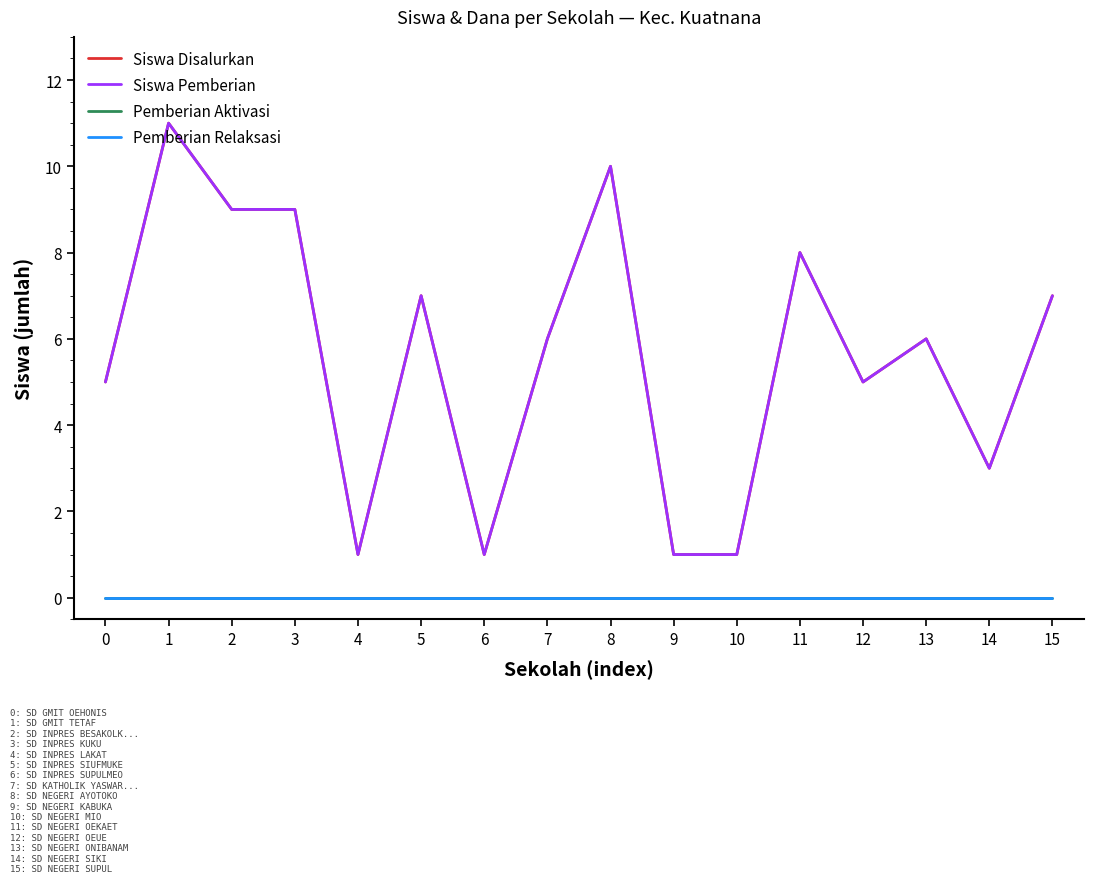

Reading right to left, extract all data points from this chart.

Siswa Disalurkan: 15=7	14=3	13=6	12=5	11=8	10=1	9=1	8=10	7=6	6=1	5=7	4=1	3=9	2=9	1=11	0=5
Siswa Pemberian: 15=7	14=3	13=6	12=5	11=8	10=1	9=1	8=10	7=6	6=1	5=7	4=1	3=9	2=9	1=11	0=5
Pemberian Aktivasi: 15=0	14=0	13=0	12=0	11=0	10=0	9=0	8=0	7=0	6=0	5=0	4=0	3=0	2=0	1=0	0=0
Pemberian Relaksasi: 15=0	14=0	13=0	12=0	11=0	10=0	9=0	8=0	7=0	6=0	5=0	4=0	3=0	2=0	1=0	0=0